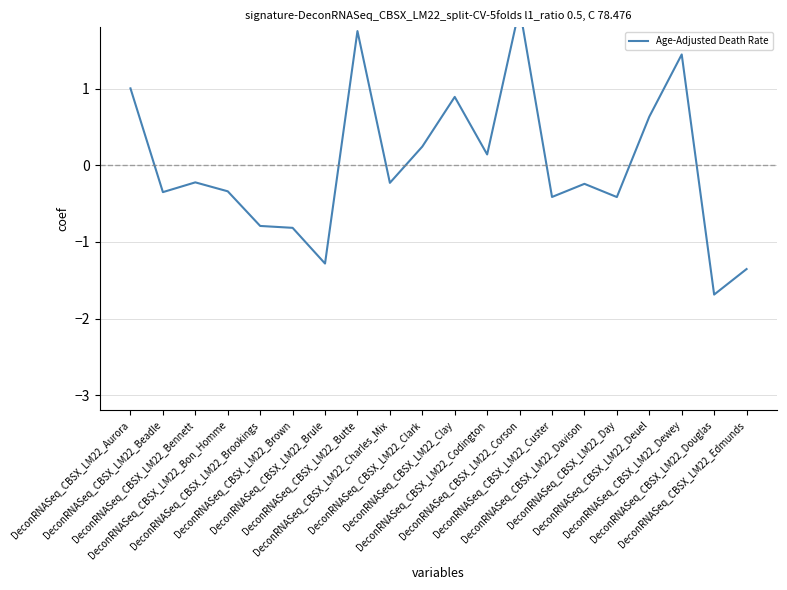

What is the label of the 19th point from the left?

DeconRNASeq_CBSX_LM22_Douglas